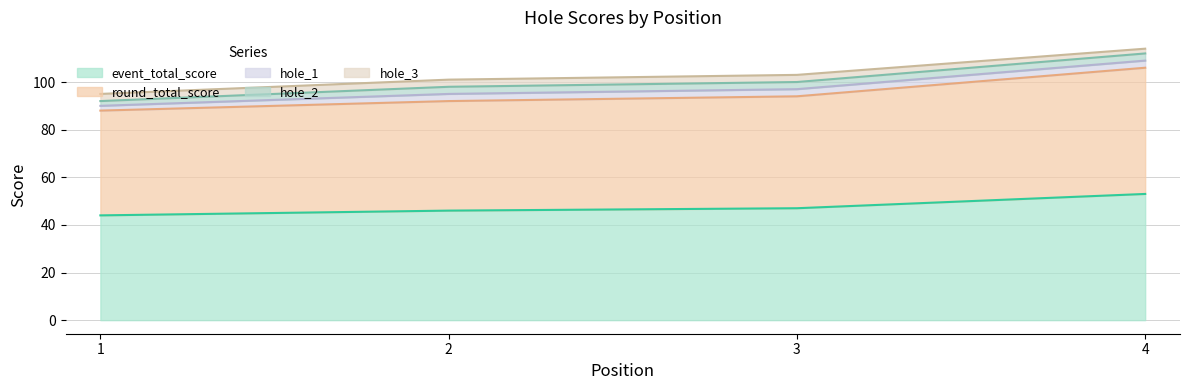

What is the sum of all round_total_score values?

190